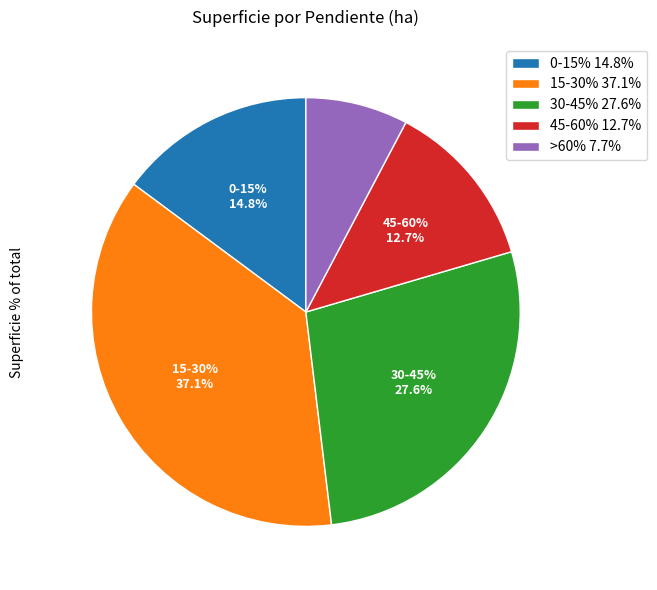

True or false: 30-45% accounts for 16% of the total.

False